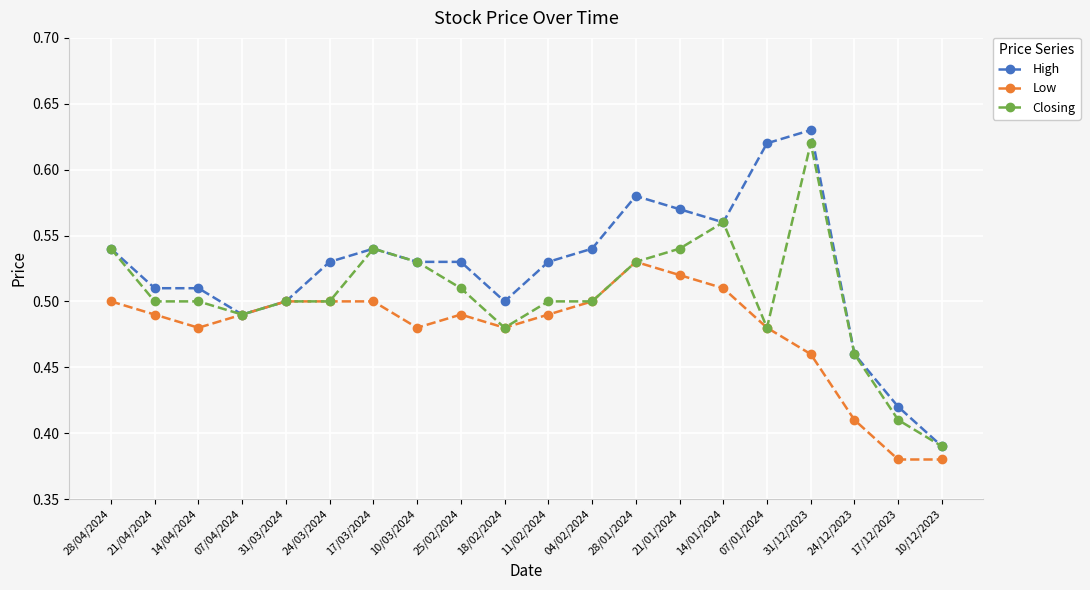

How many High values are between 0 and 1?

20